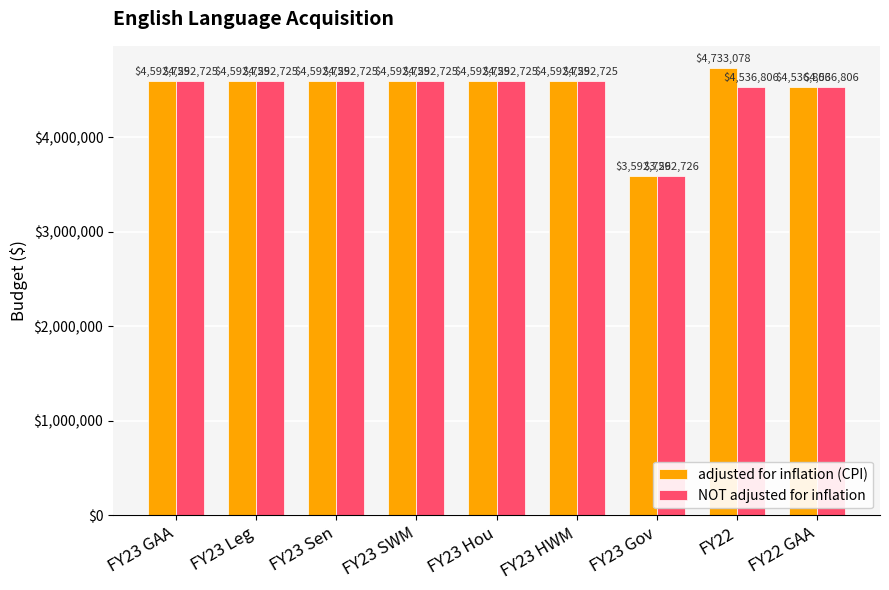

What is the greatest value displayed?

4733078